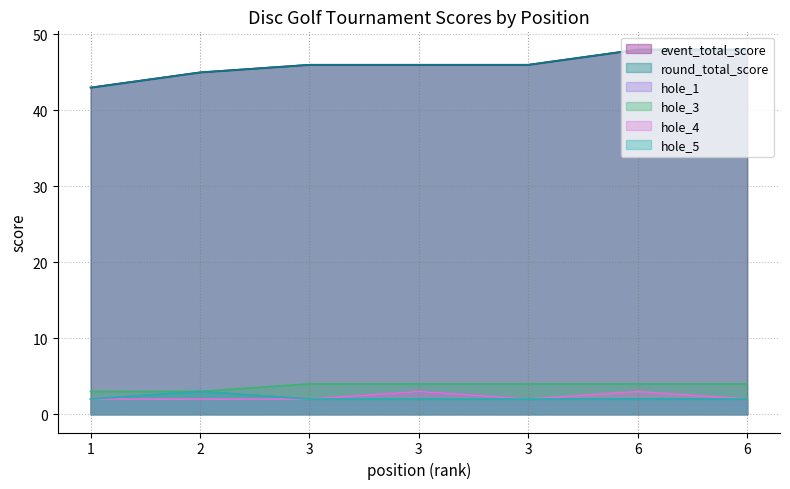

Is the value of hole_5 at 3 greater than the value of event_total_score at 2?

No